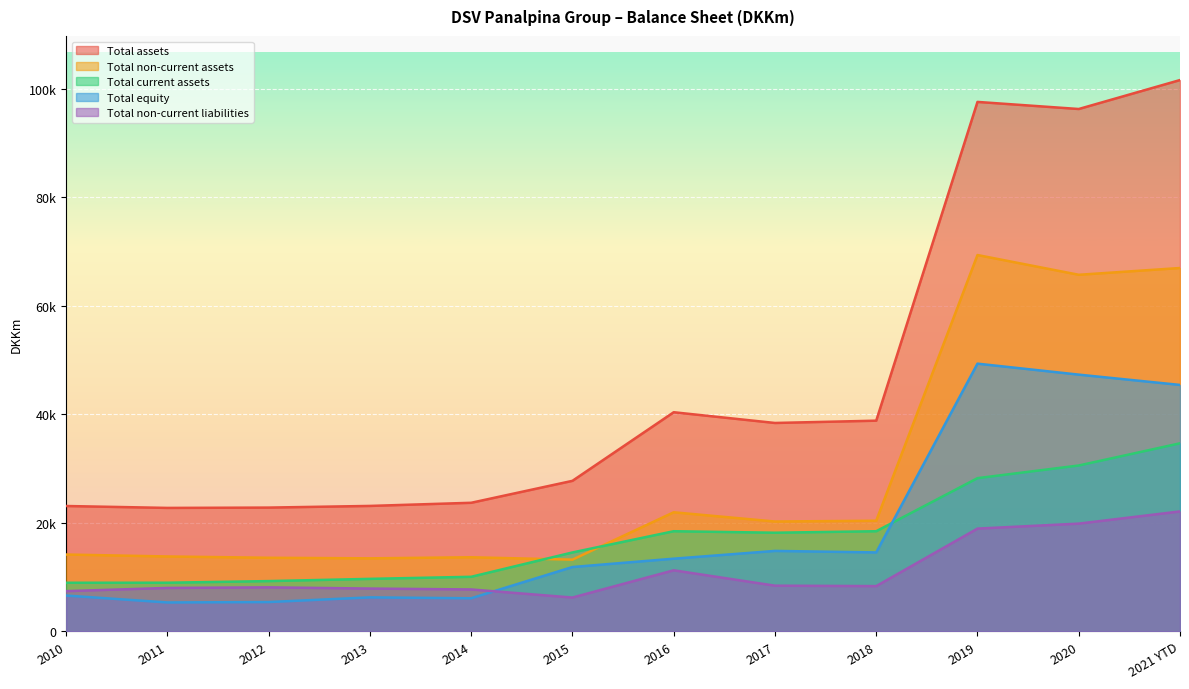

What is the label of the 7th point from the right?

2015